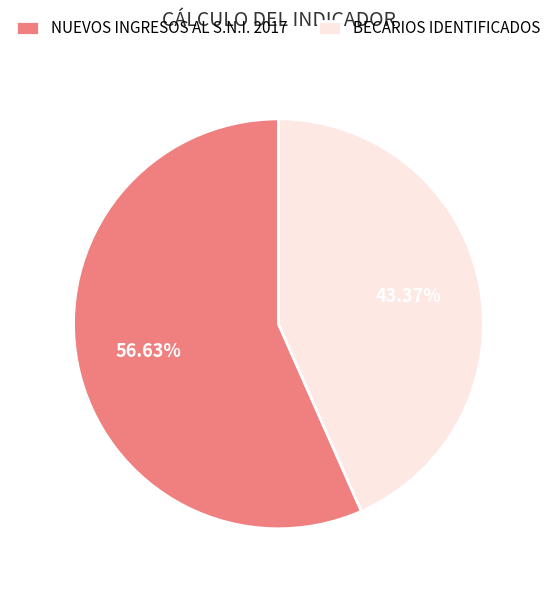

How many slices are in this pie chart?

2